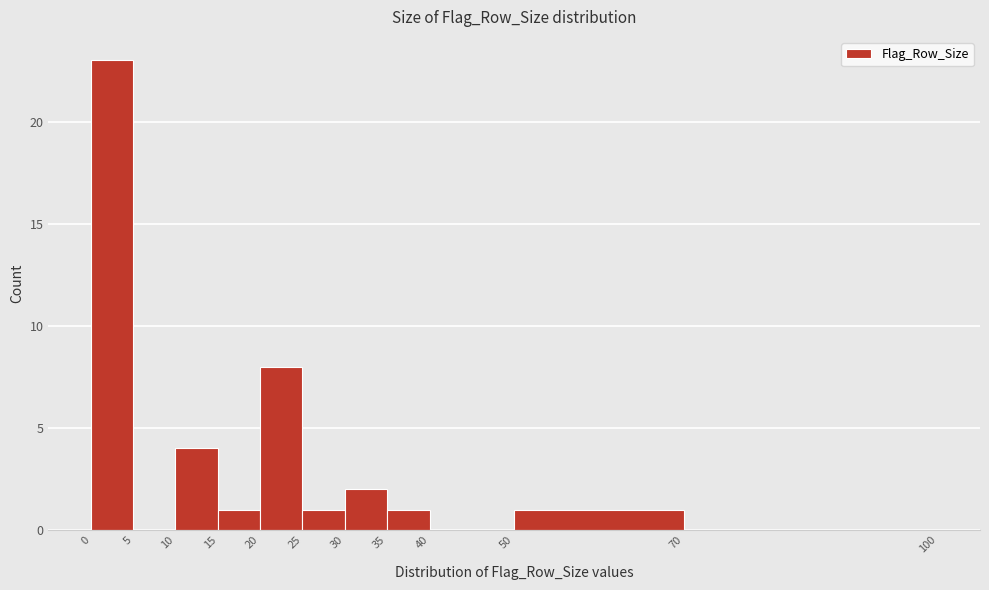

What is the height of the bar covering 15 to 20 on the x-axis? The values are not printed on the chart, so give them approximately, as read against the axis.

1